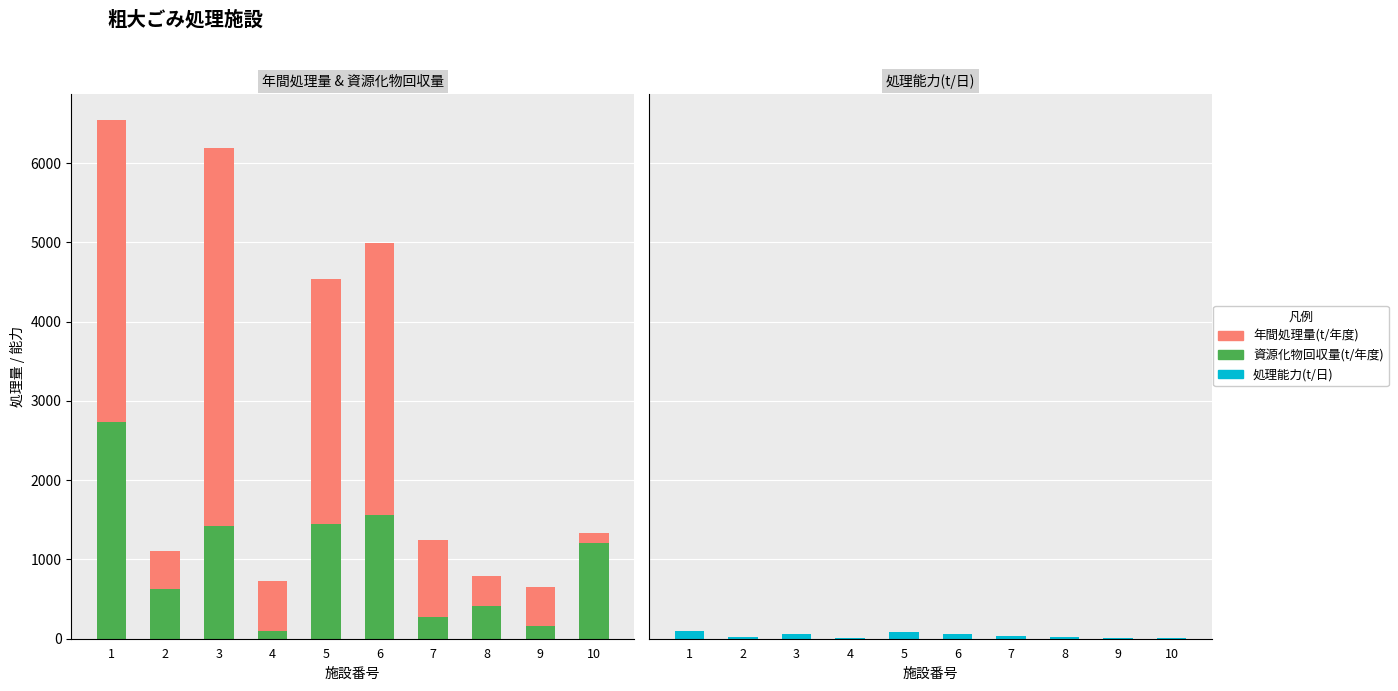

Read the 資源化物回収量(t/年度) value at 4.

100.0